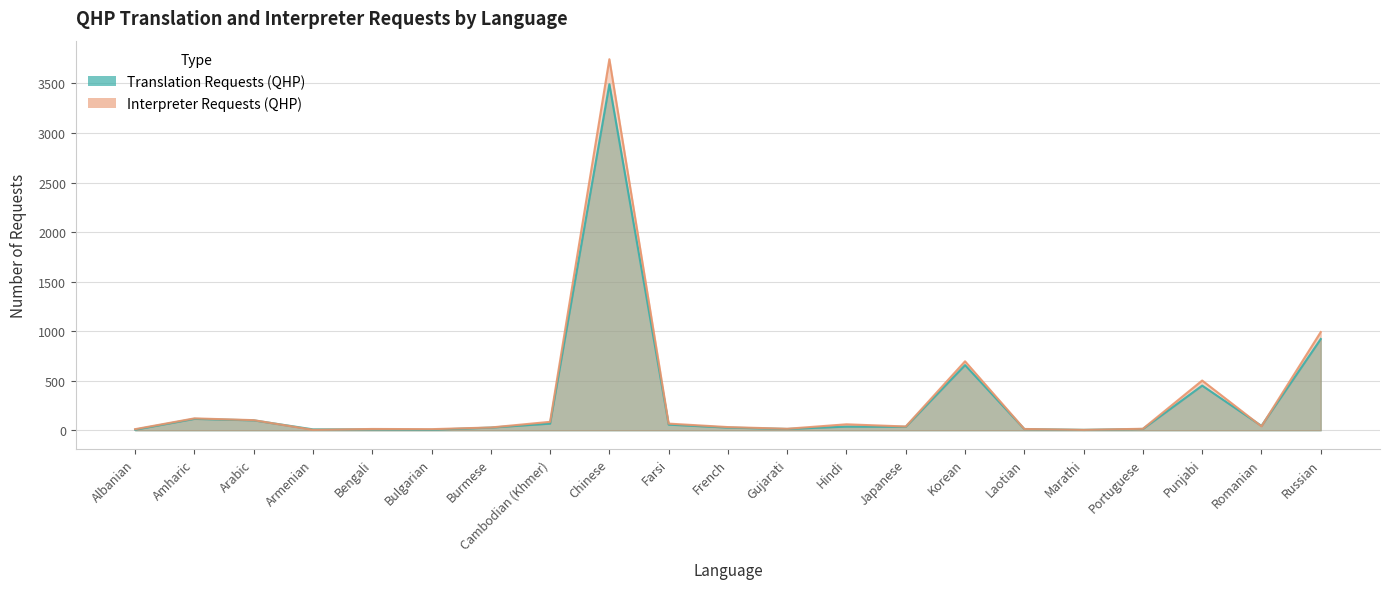

In Translation Requests (QHP), how many points are higher than both neighbors (excluding endpoints)?

5